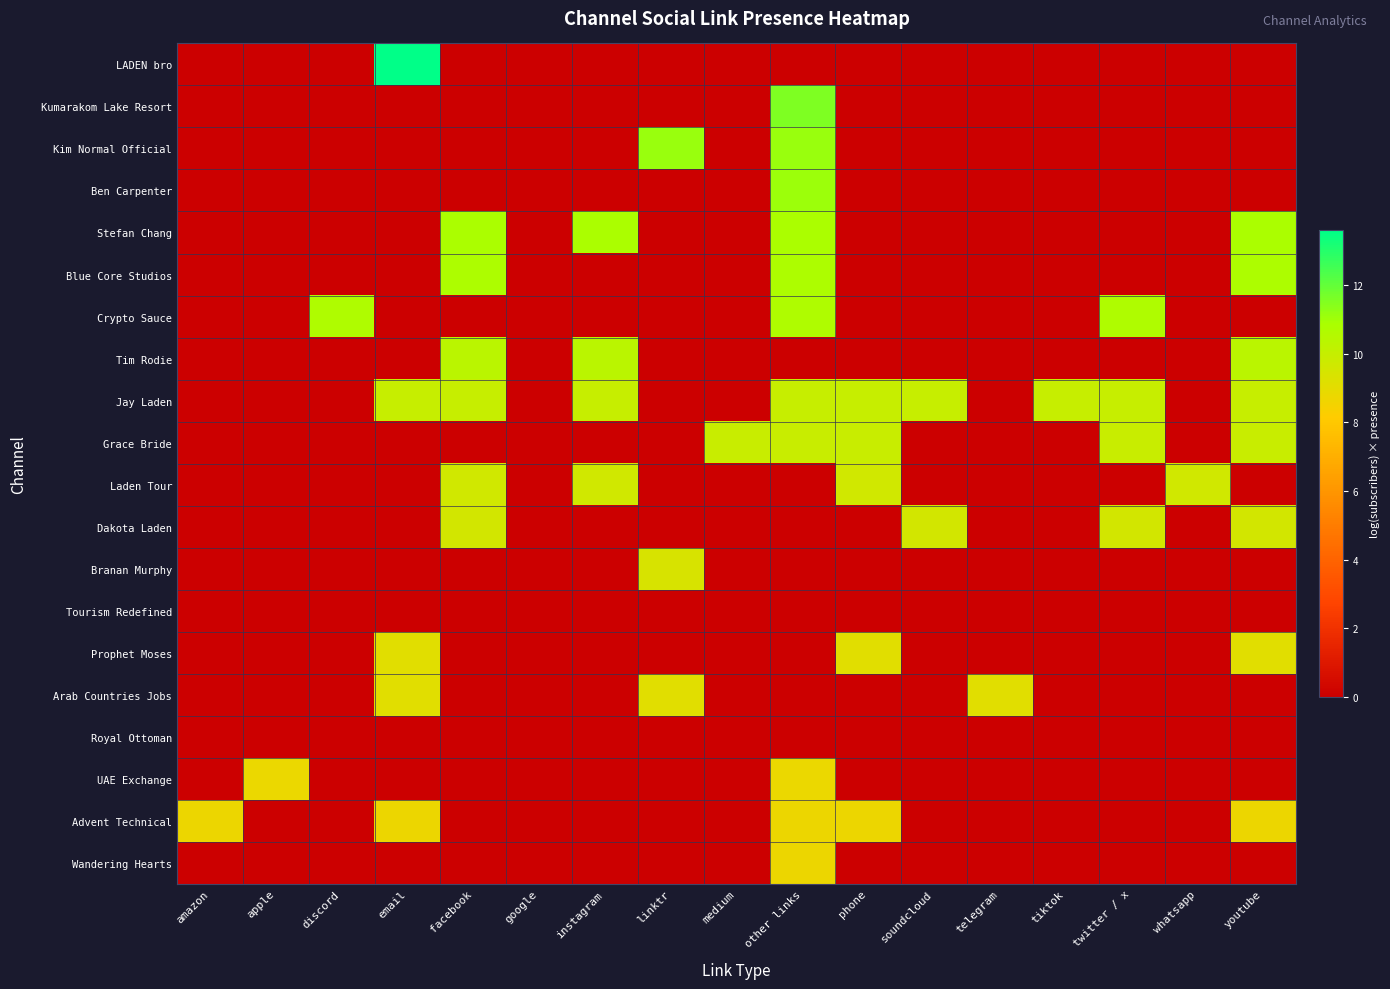

List the series in order of their peak value, lowest first.

Tourism Redefined, Royal Ottoman, Wandering Hearts, Advent Technical, UAE Exchange, Arab Countries Jobs, Prophet Moses, Branan Murphy, Dakota Laden, Laden Tour, Grace Bride, Jay Laden, Tim Rodie, Crypto Sauce, Blue Core Studios, Stefan Chang, Ben Carpenter, Kim Normal Official, Kumarakom Lake Resort, LADEN bro